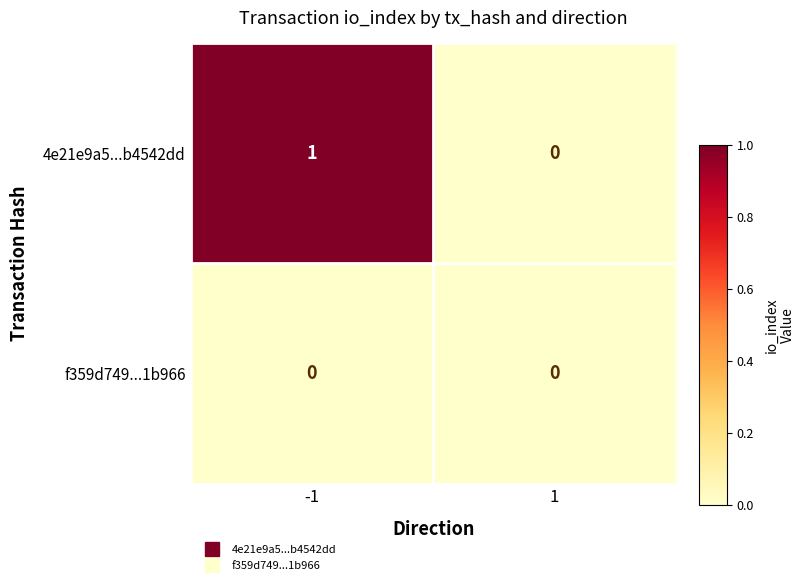

How many categories are shown in the chart?

2